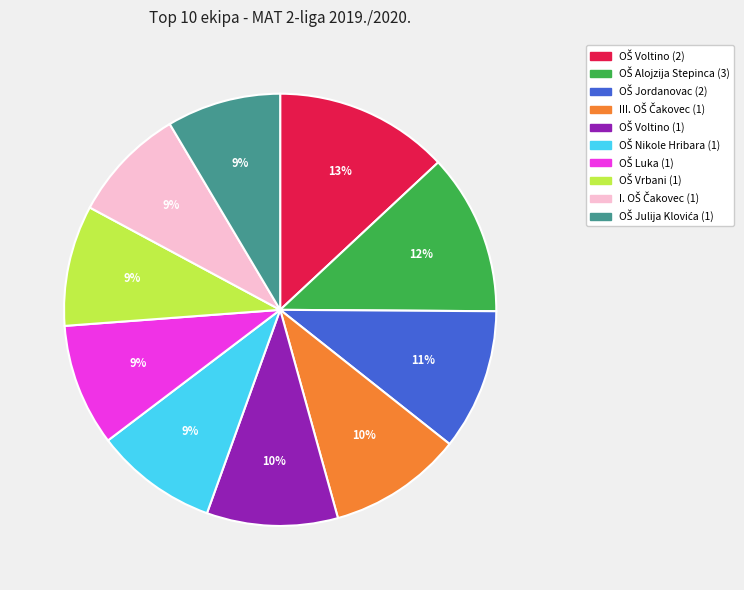

Does any single category account for the majority?

No